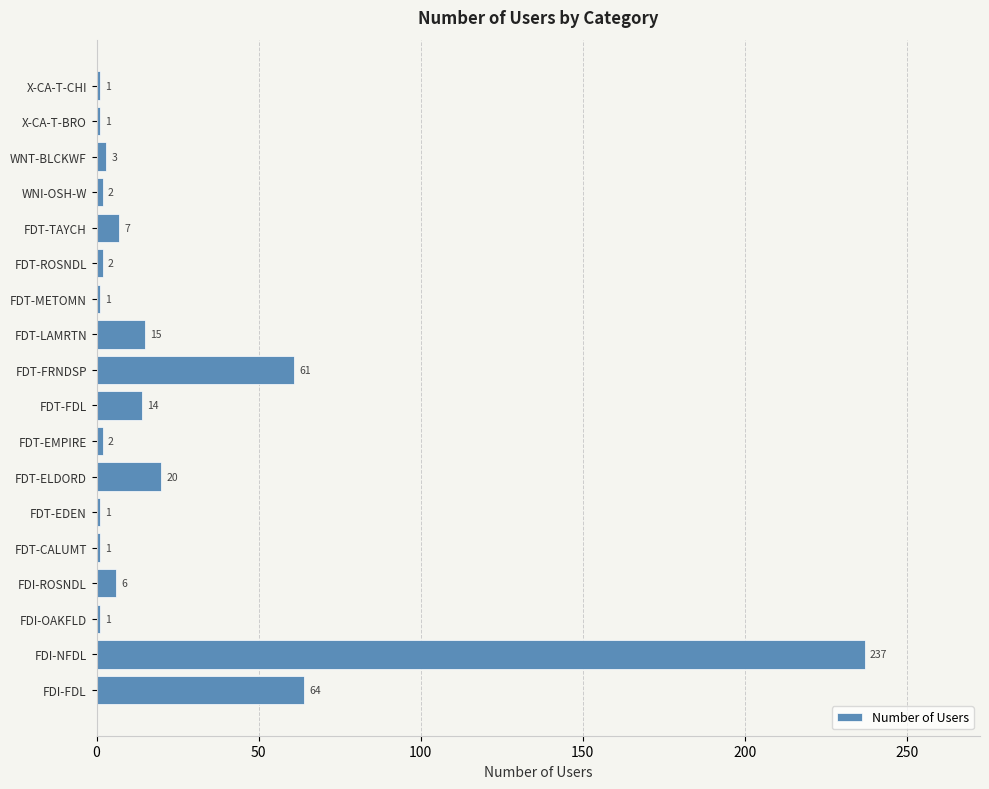

Which label corresponds to the largest value in the chart?

FDI-NFDL